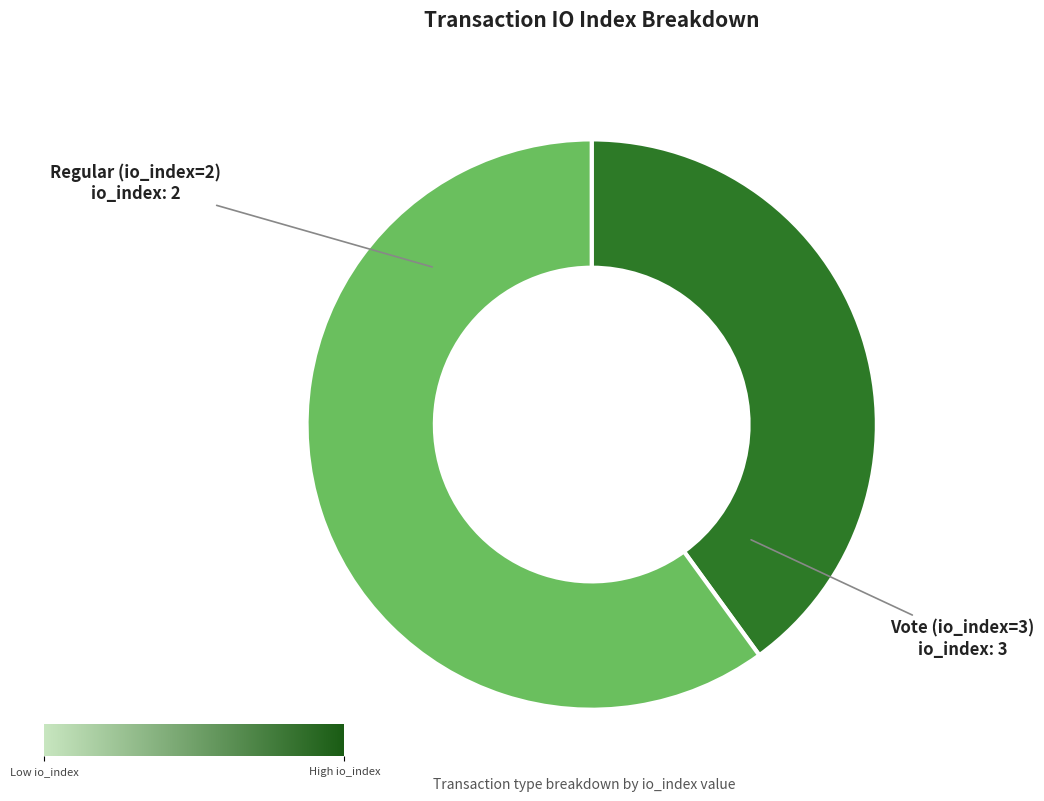

Is there any slice that represents more than half of the pie?

Yes